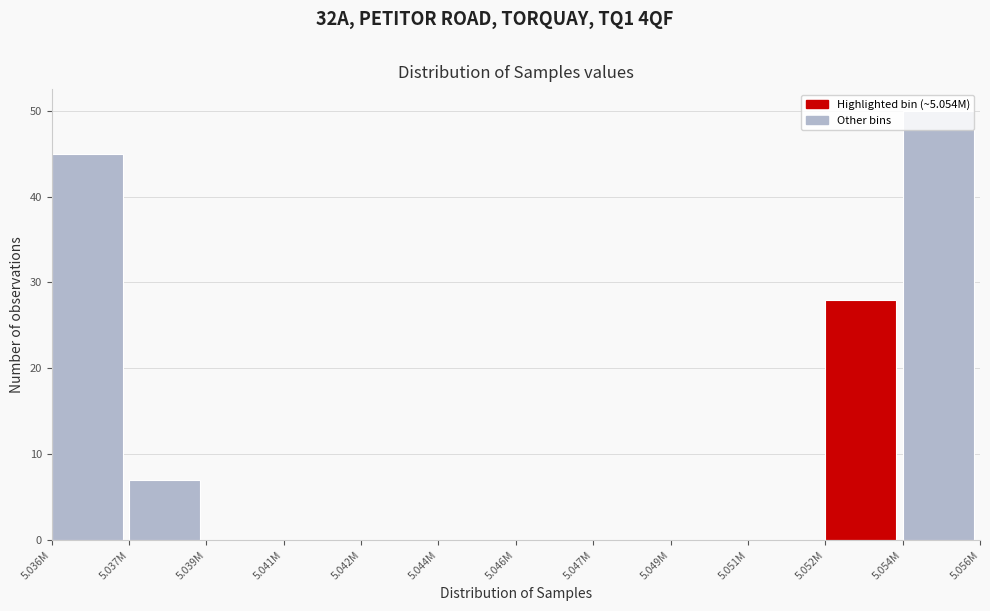

At which label is the value closest to 25?

5.052M